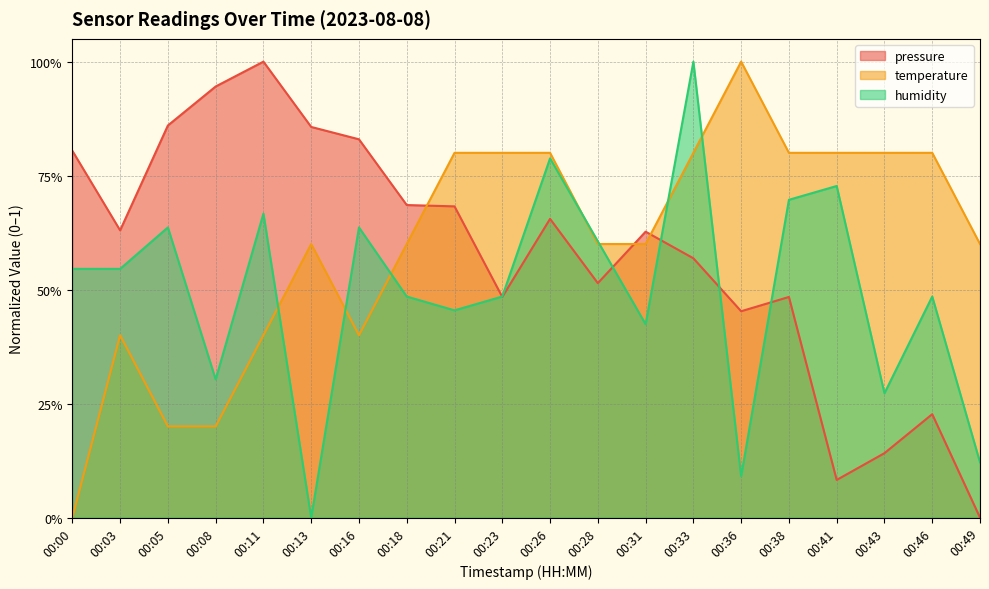

List the labels in order of pressure value, largest first.

00:11, 00:08, 00:05, 00:13, 00:16, 00:00, 00:18, 00:21, 00:26, 00:03, 00:31, 00:33, 00:28, 00:23, 00:38, 00:36, 00:46, 00:43, 00:41, 00:49